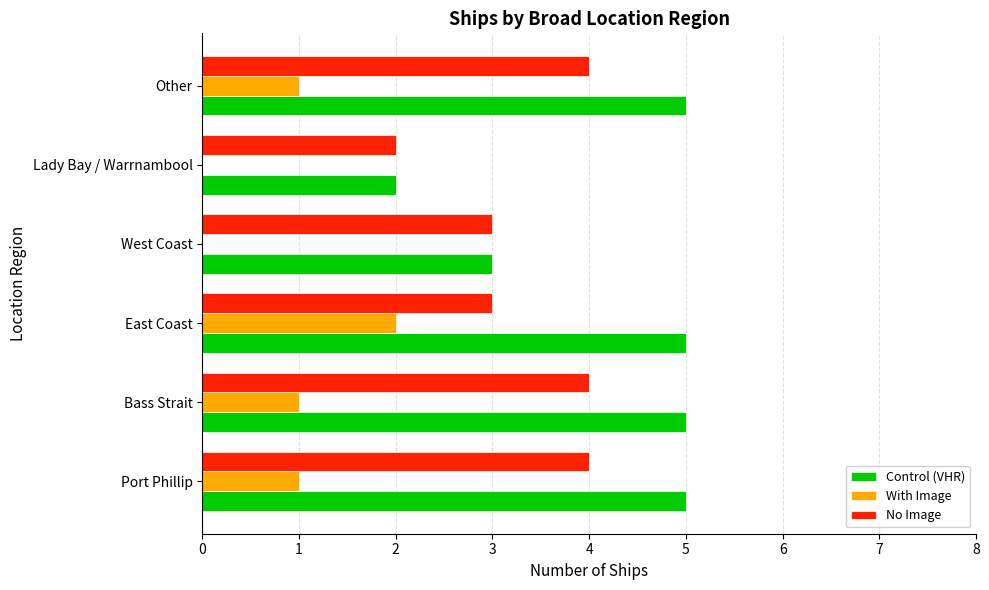

Is it true that With Image equals 0 at Other?

False